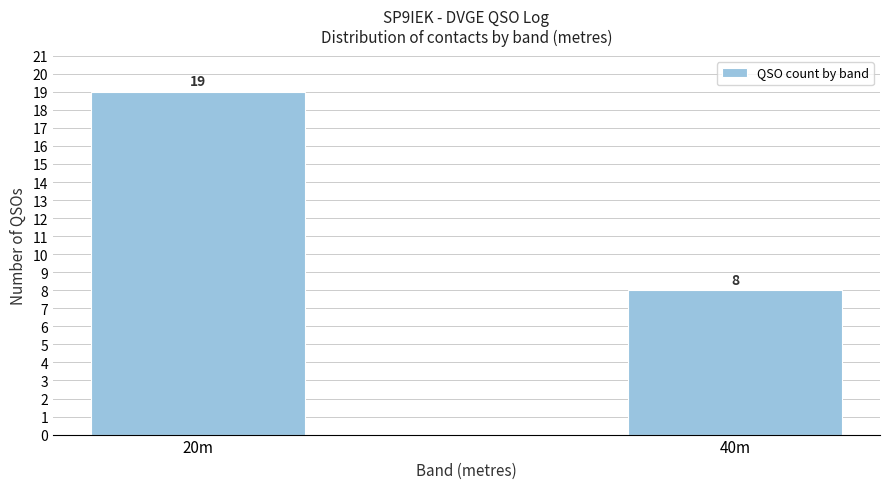

Reading right to left, what are all the values shown in this chart?

40m=8	20m=19